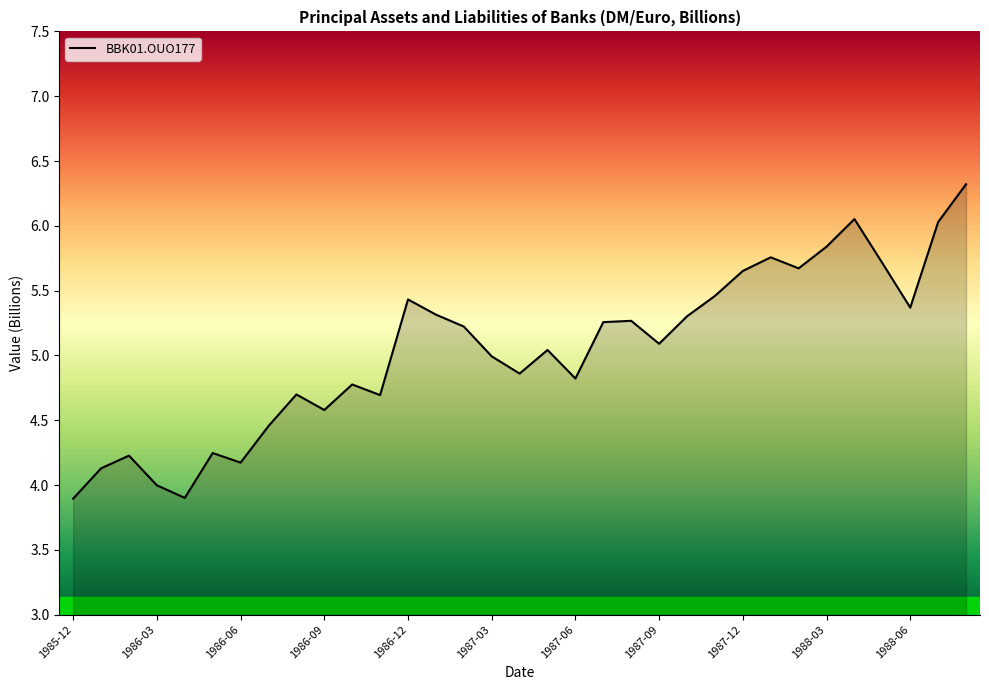

What is the minimum value shown in the chart?

3.9